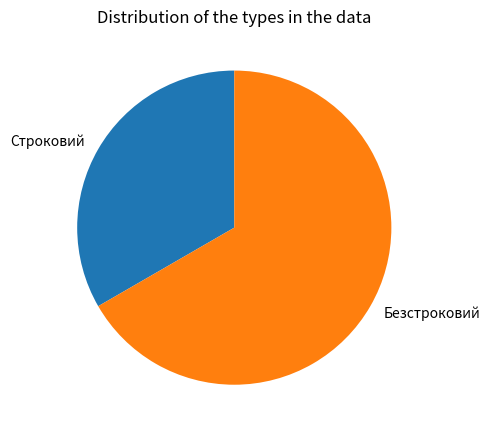

Which category has the biggest portion of the pie?

Безстроковий